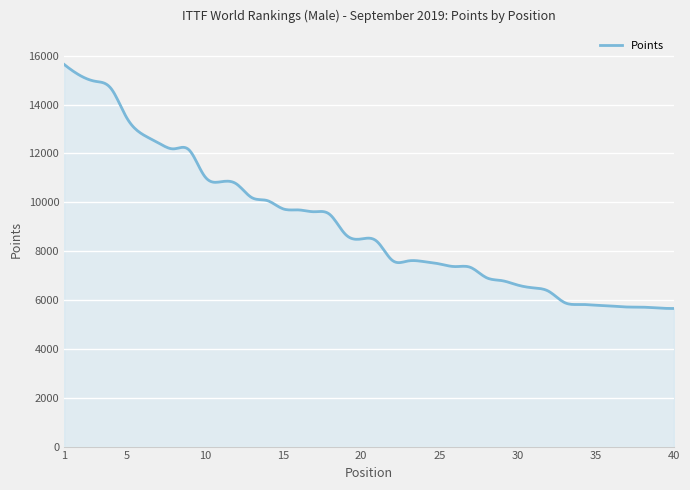

What is the difference between the maximum and minimum values?

9990.7